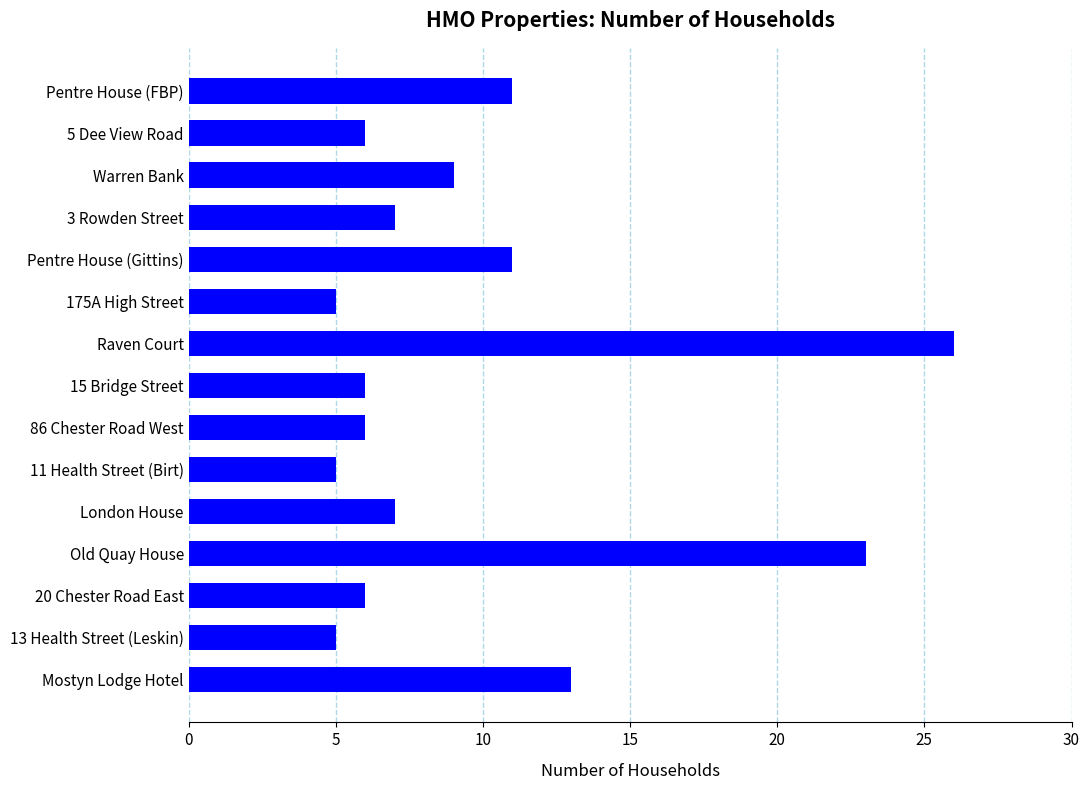

What is the ratio of the value at Old Quay House to the value at 15 Bridge Street?

3.8